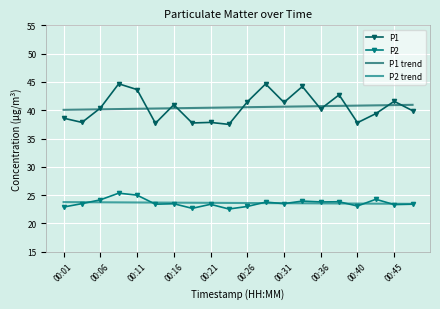

What is the minimum value for P2?

22.6